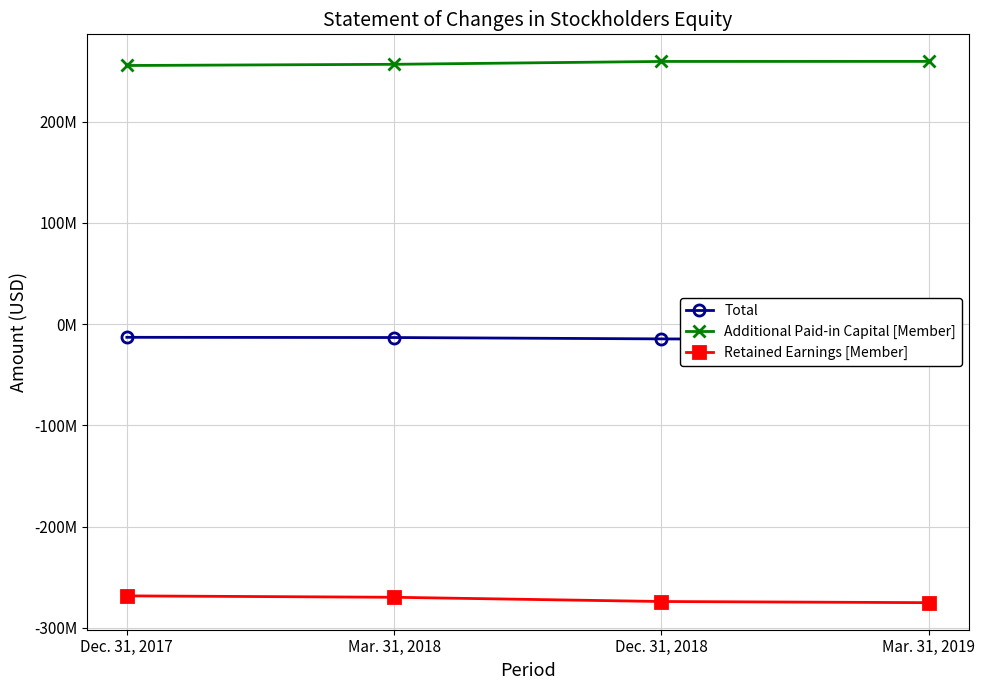

True or false: Retained Earnings [Member] and Additional Paid-in Capital [Member] cross at least once.

False